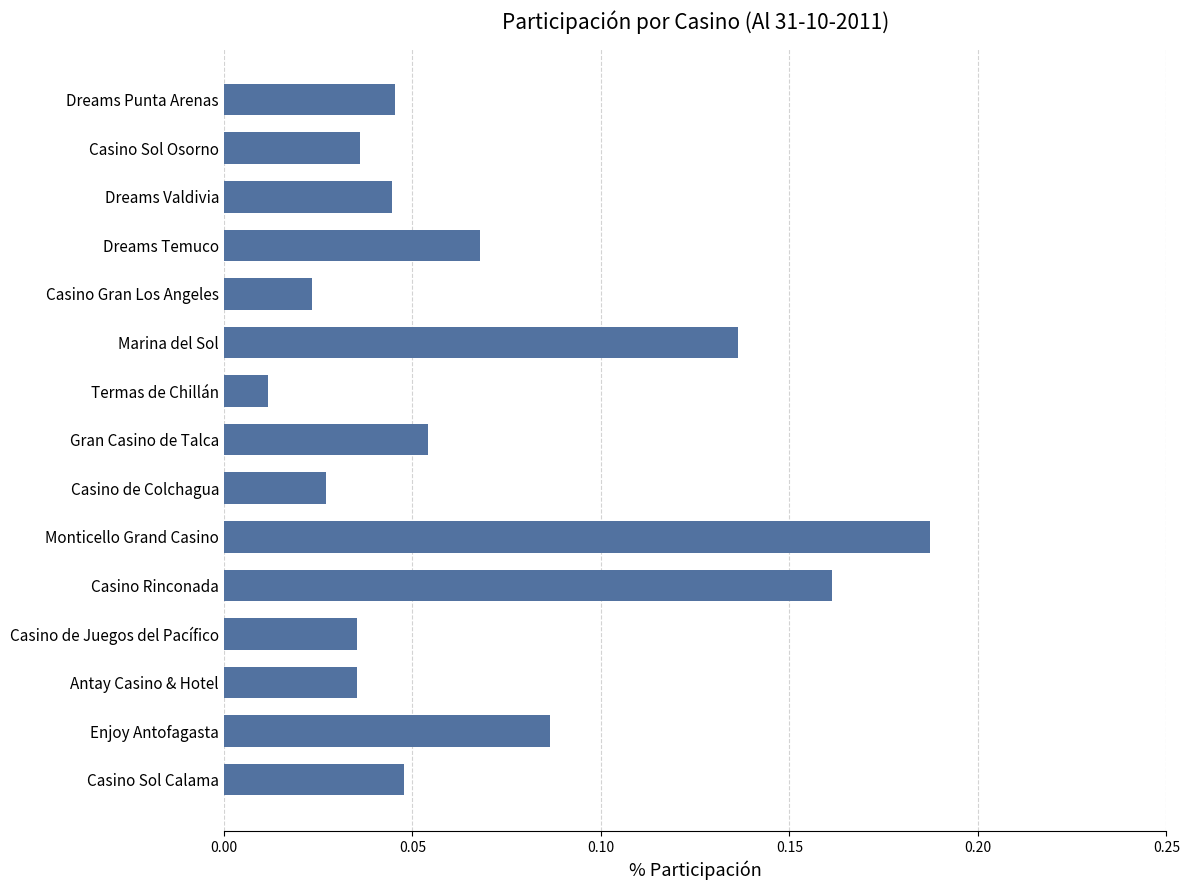

Between Casino Sol Osorno and Casino Sol Calama, which is larger?

Casino Sol Calama